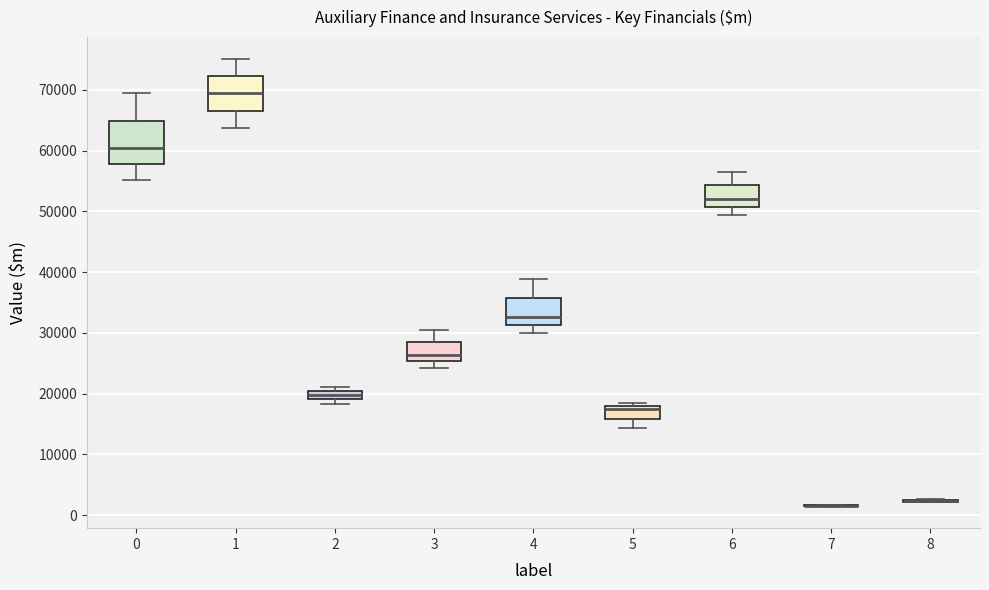

Where does the lower whisker of the box at x = 0 end on the y-axis? The values are not printed on the chart, so give them approximately, as read against the axis.

55000